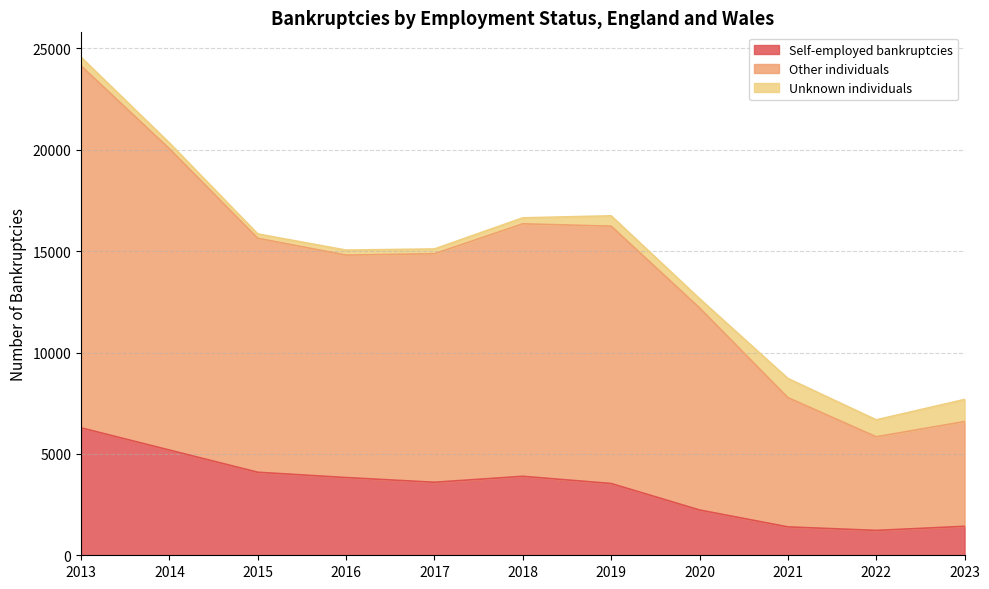

How many lines are shown in the chart?

3